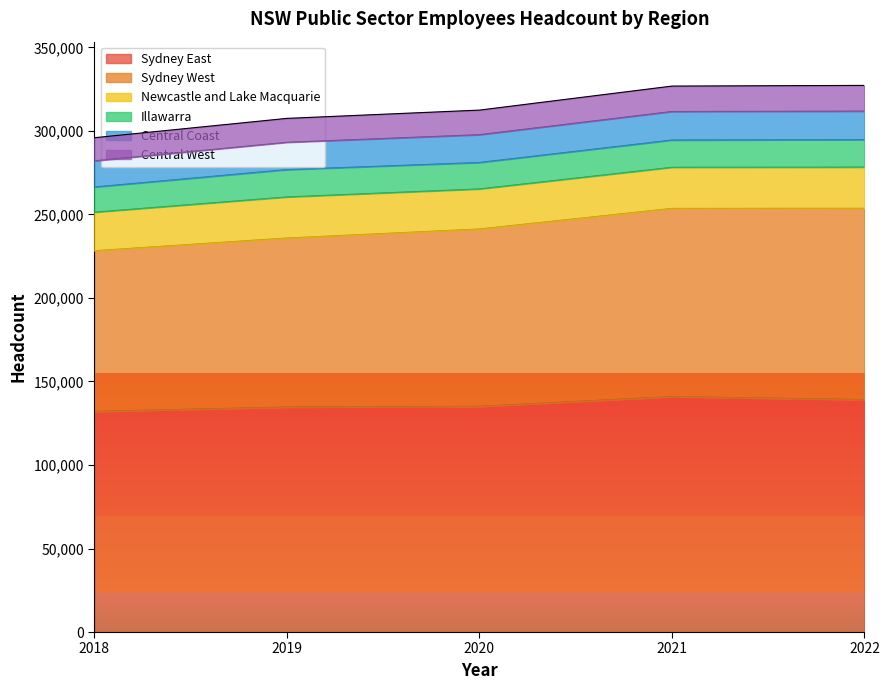

Where does the Central Coast series first go above 312483?

2021